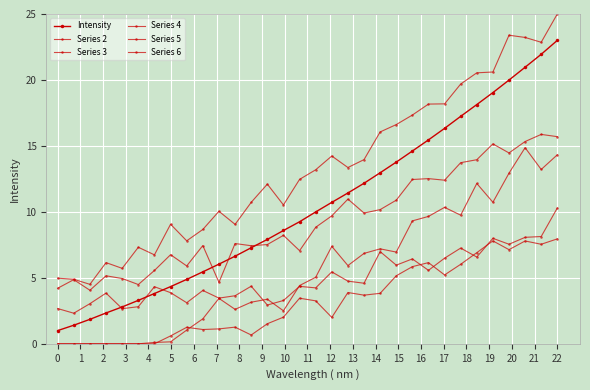

How many lines are shown in the chart?

6